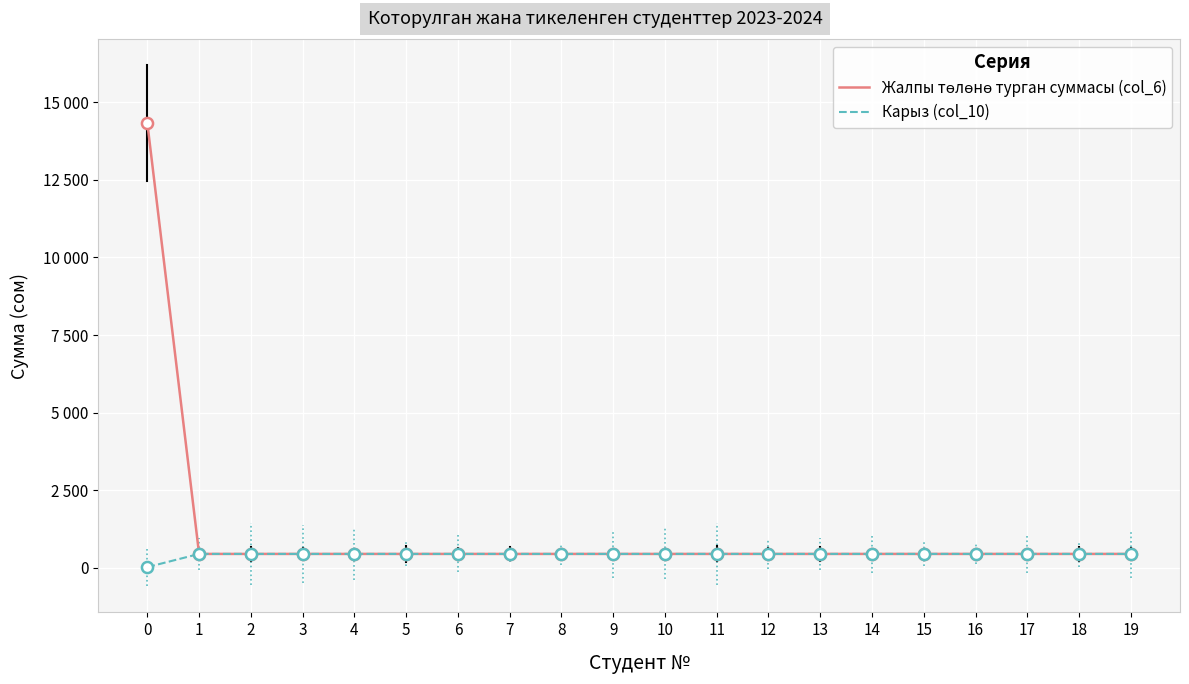

Does the chart have visible grid lines?

Yes